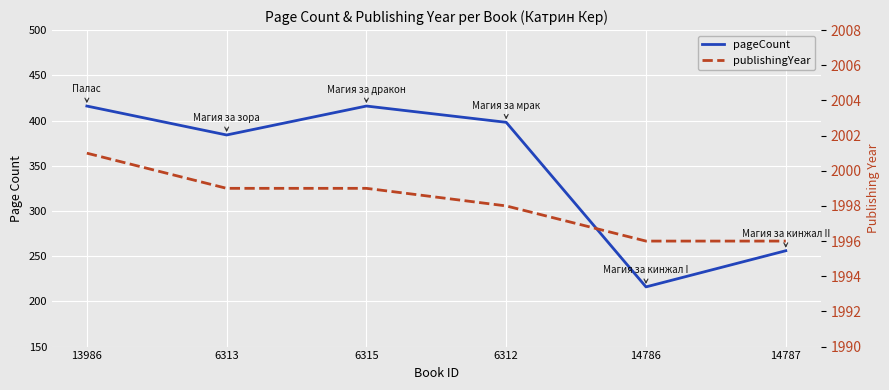

Reading left to right, what are all the values shown in this chart?

pageCount: 416	384	416	398	216	256
publishingYear: 2001	1999	1999	1998	1996	1996